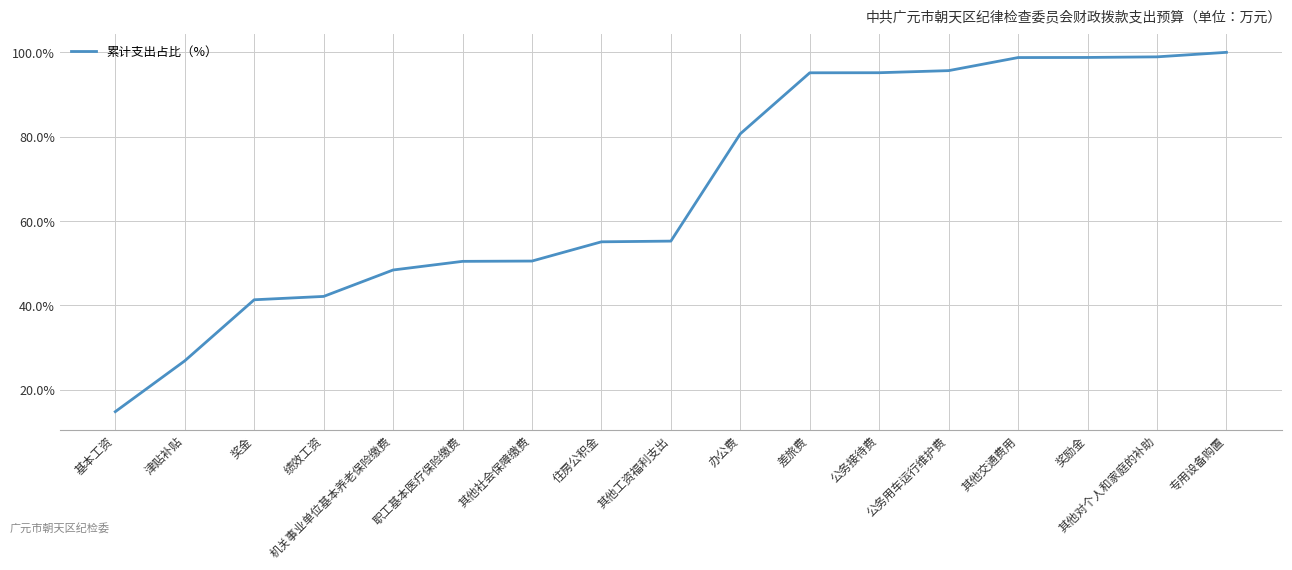

What is the difference between the values at 职工基本医疗保险缴费 and 公务用车运行维护费?

45.2